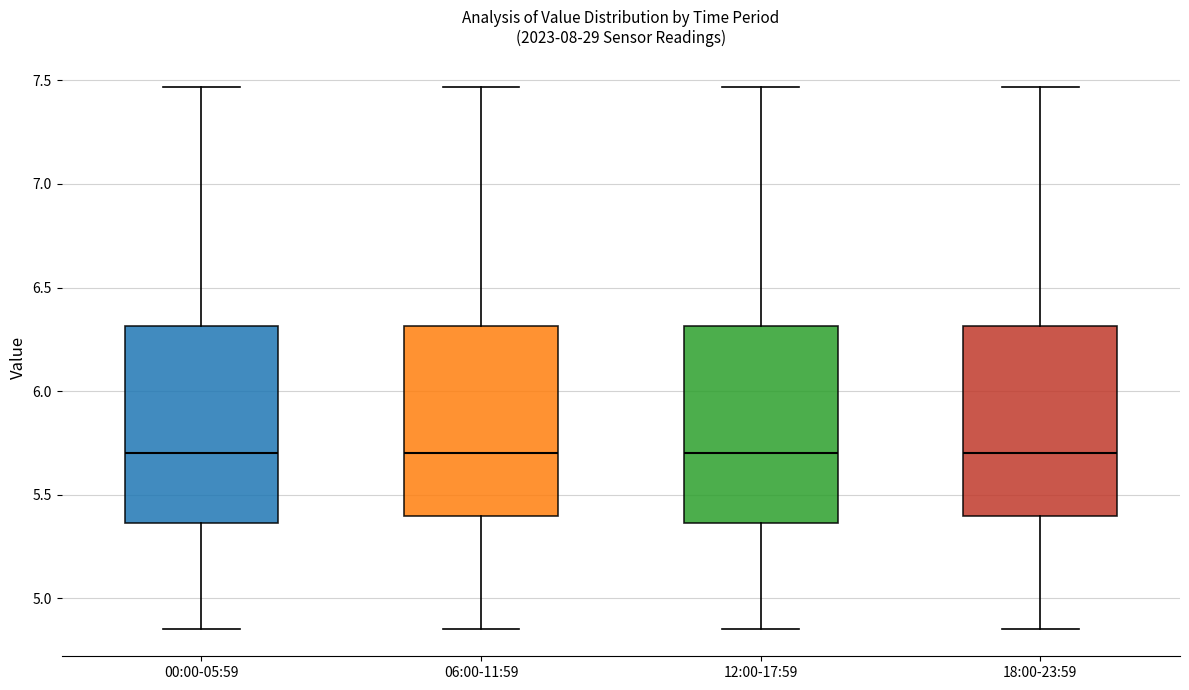

Reading left to right, read every box against the y-axis: the position of its median line, the range the box covers, and the ends of its whiskers. The values are not printed on the chart, so give them approximately, as read against the axis.

00:00-05:59: median 5.70, box 5.35 to 6.30, whiskers 4.85 to 7.45
06:00-11:59: median 5.70, box 5.40 to 6.30, whiskers 4.85 to 7.45
12:00-17:59: median 5.70, box 5.35 to 6.30, whiskers 4.85 to 7.45
18:00-23:59: median 5.70, box 5.40 to 6.30, whiskers 4.85 to 7.45